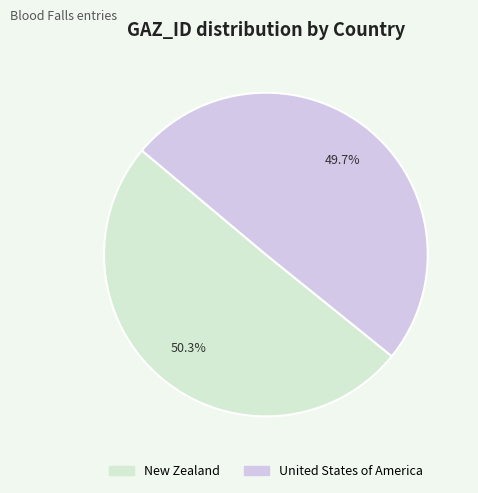

To the nearest percent, what percentage of the pie is United States of America?

50%